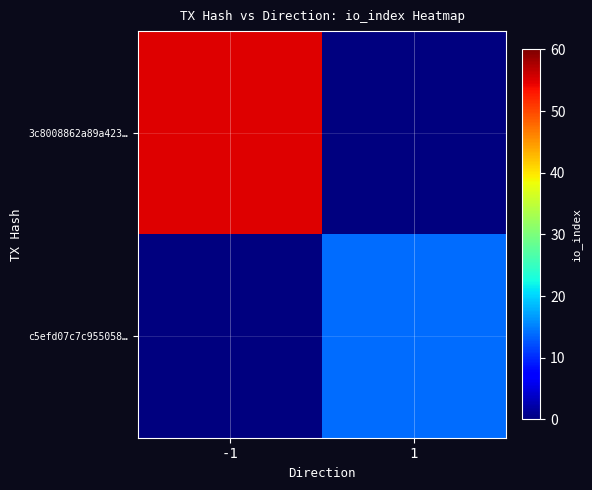

Reading left to right, transcribe all the data shown in this chart.

3c8008862a89a423…: -1=55	1=0
c5efd07c7c955058…: -1=0	1=14